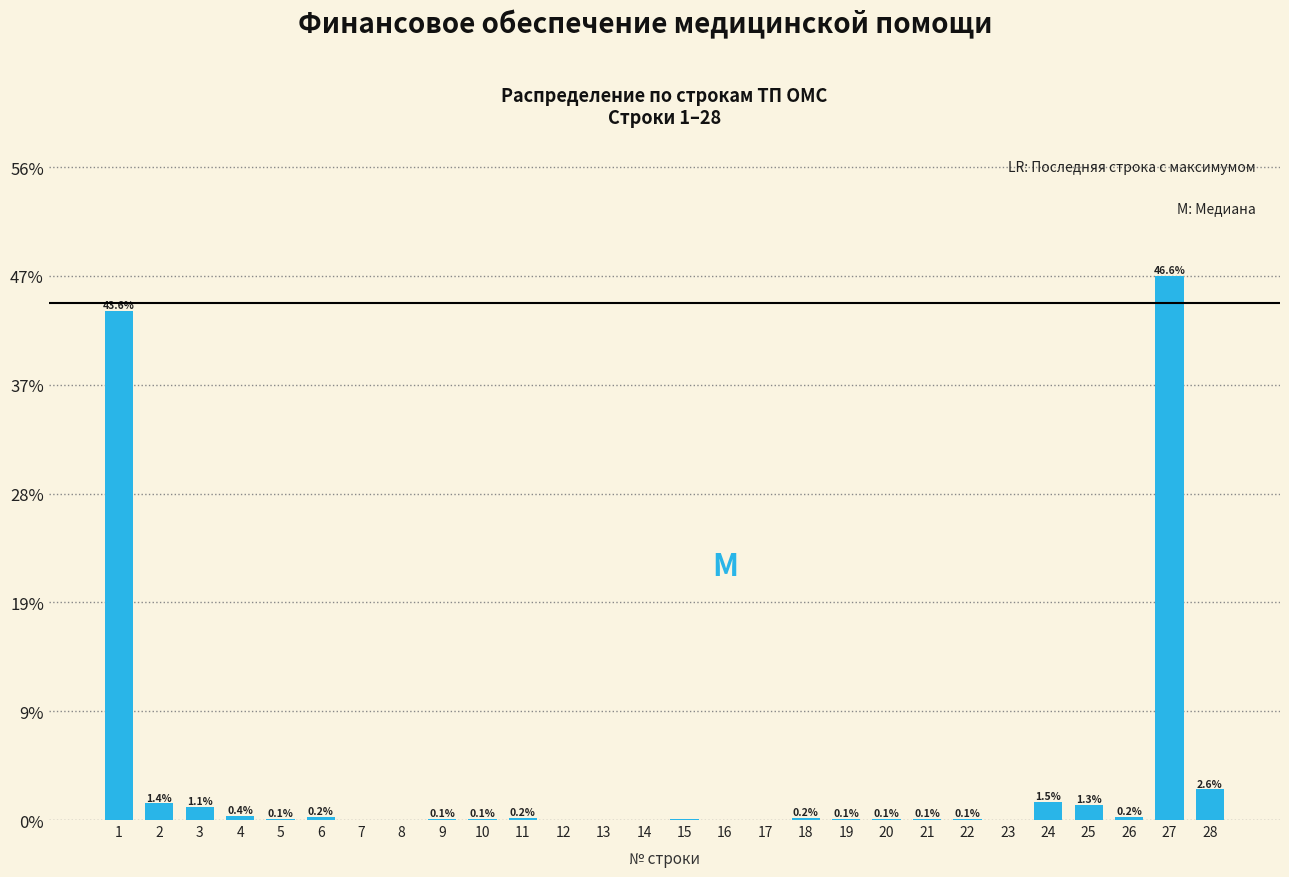

Between 13 and 25, which is larger?

25